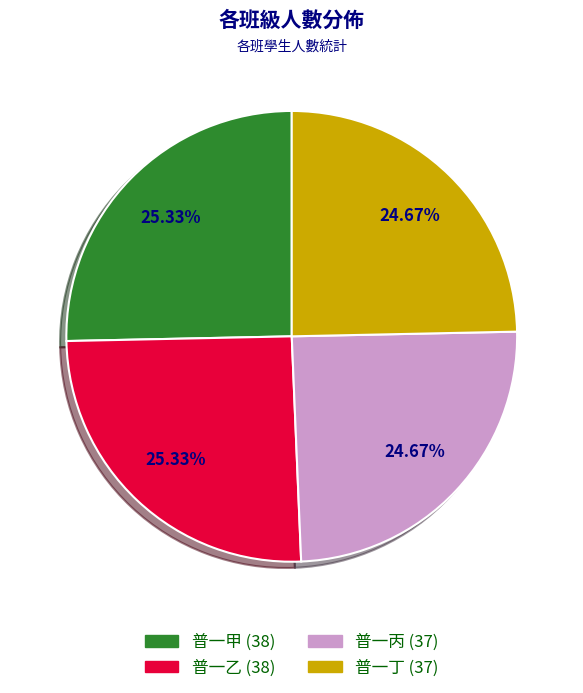

Approximately how many times larger is the value at 普一乙 compared to 普一甲?

1.0